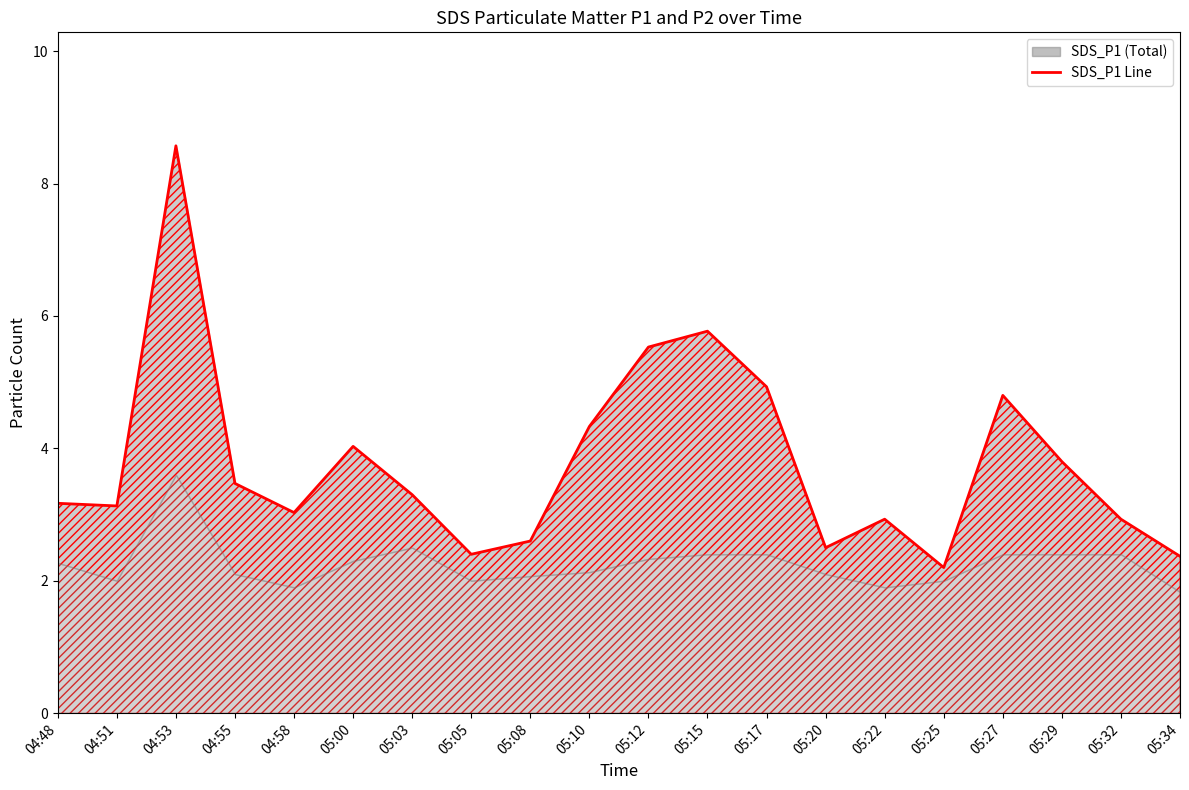

List the labels in order of value, largest first.

04:53, 05:15, 05:12, 05:17, 05:27, 05:10, 05:00, 05:29, 04:55, 05:03, 04:48, 04:51, 04:58, 05:22, 05:32, 05:08, 05:20, 05:05, 05:34, 05:25